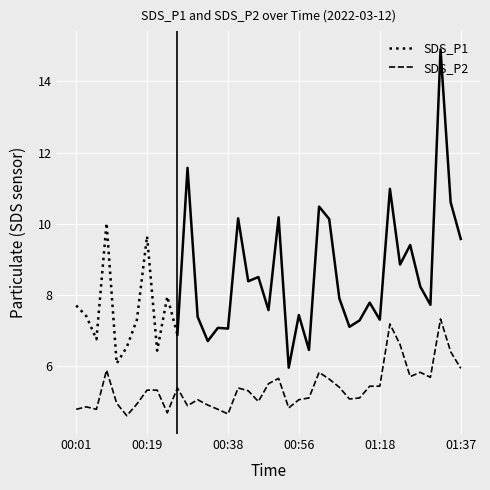

How many interior local peaks (higher than both neighbors) does the data have?

10